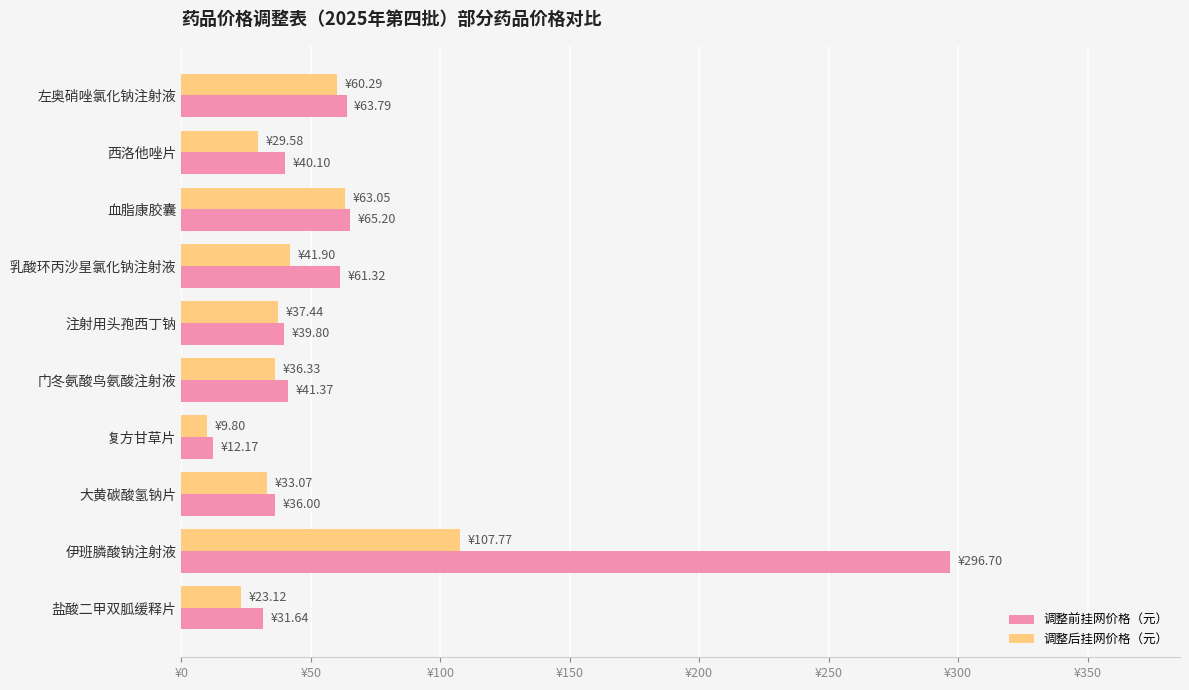

What is the difference between the maximum and minimum values in the 调整后挂网价格（元） series?

98.0